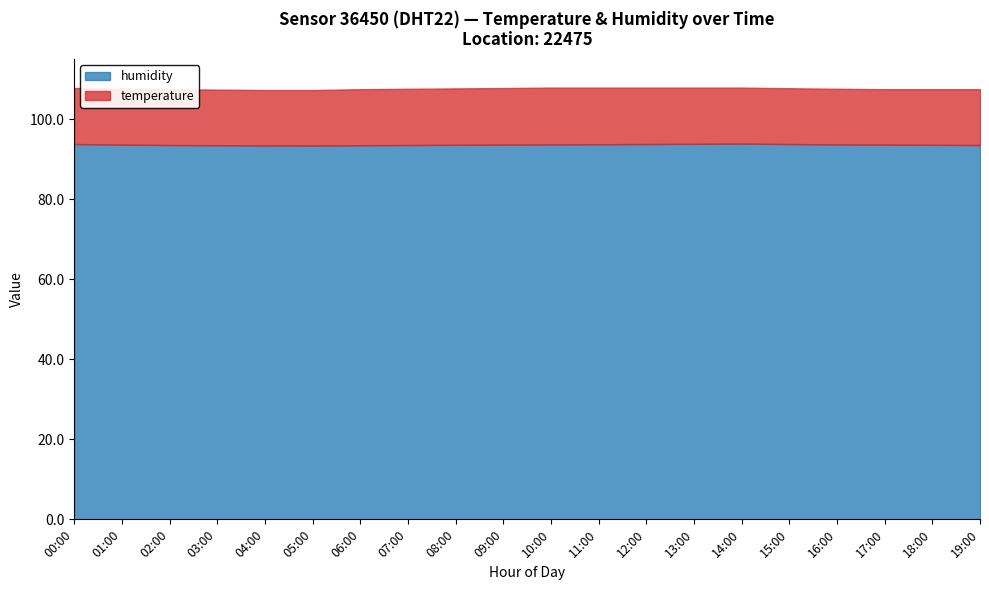

Which category has the highest value across all series?

14:00